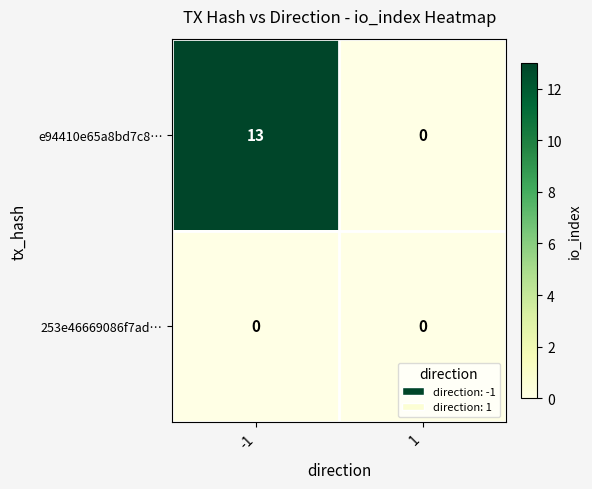

Reading left to right, list all the values displayed in this chart.

e94410e65a8bd7c8…: 13	0
253e46669086f7ad…: 0	0